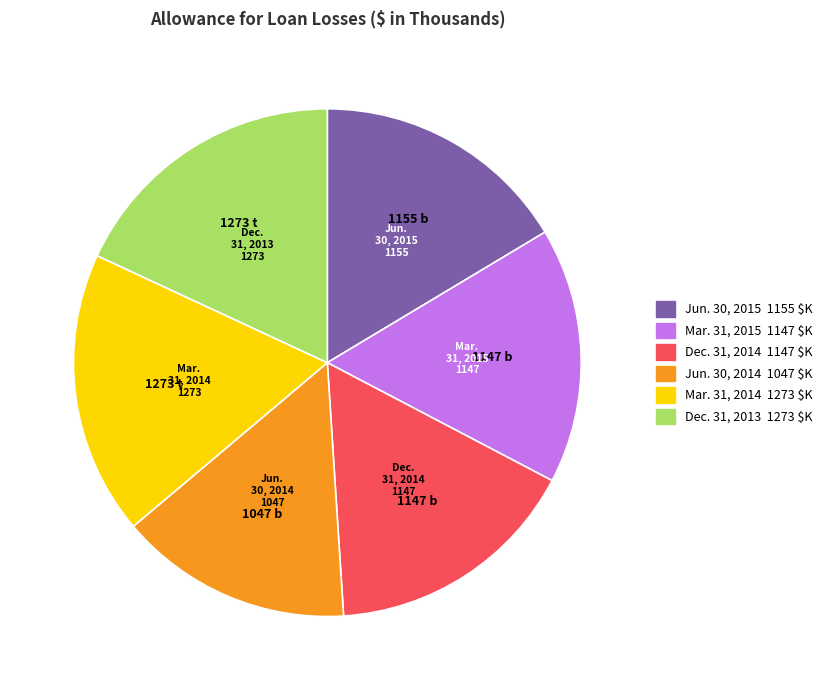

How many segments does this pie chart have?

6